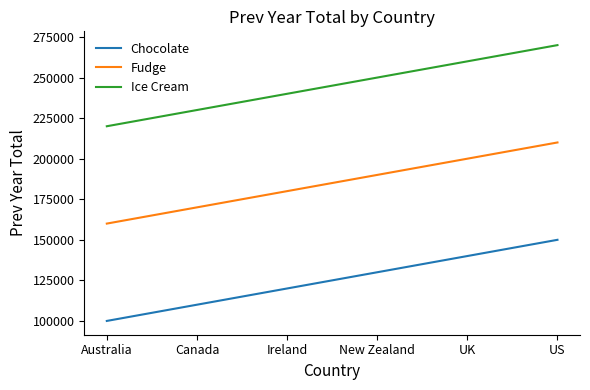

Rank the series by their maximum value, from highest to lowest.

Ice Cream, Fudge, Chocolate